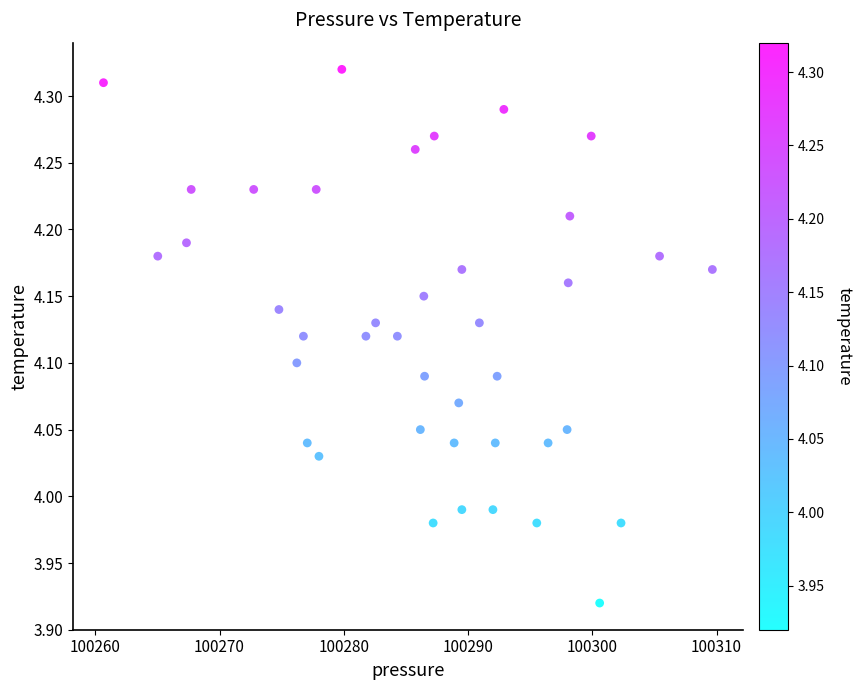

What is the range of X values (max minus min)?

49.0